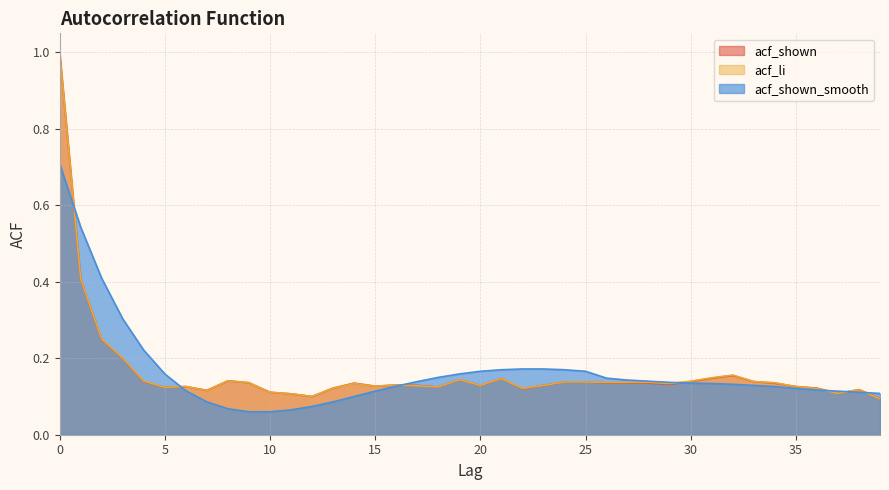

Between which two adjacent categories do acf_shown_smooth and acf_li first intersect?

0 and 1